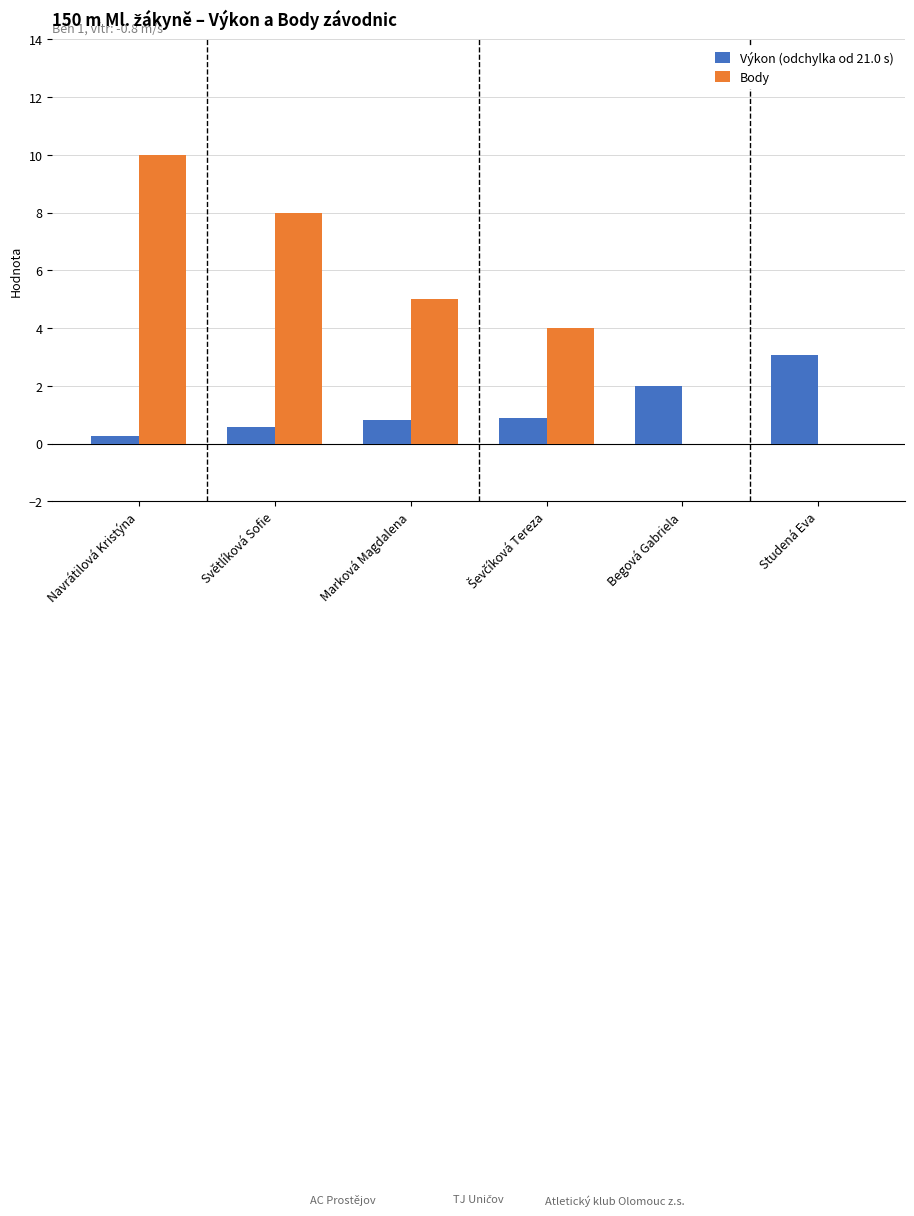

What is the maximum value for Body?

10.0